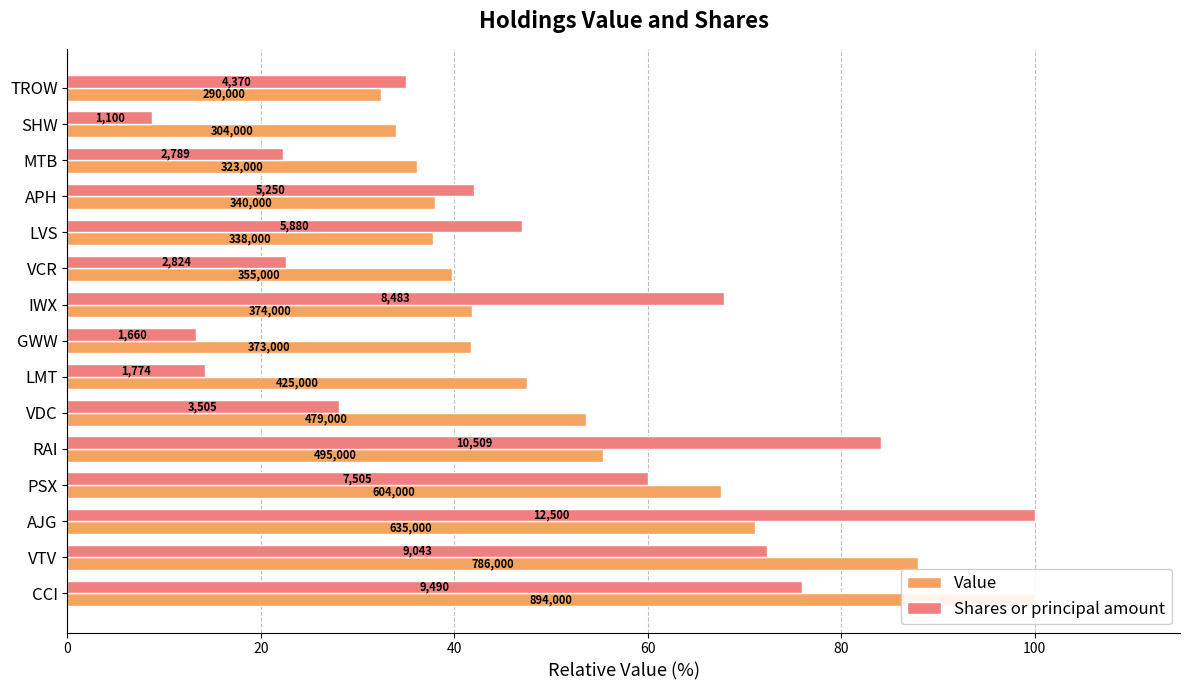

Which series changed the most between RAI and MTB?

Shares or principal amount